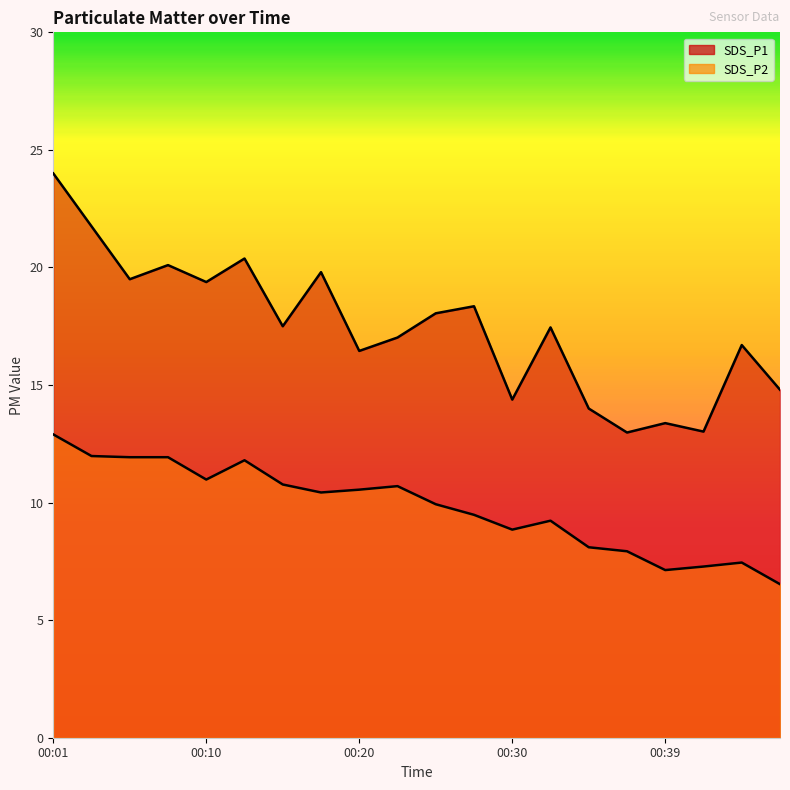

At which category does SDS_P1 reach its first local peak?

00:08